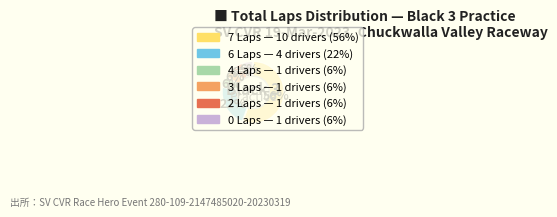

Do Tom Wiebe and Jose Garcia together represent more than half of the pie?

No